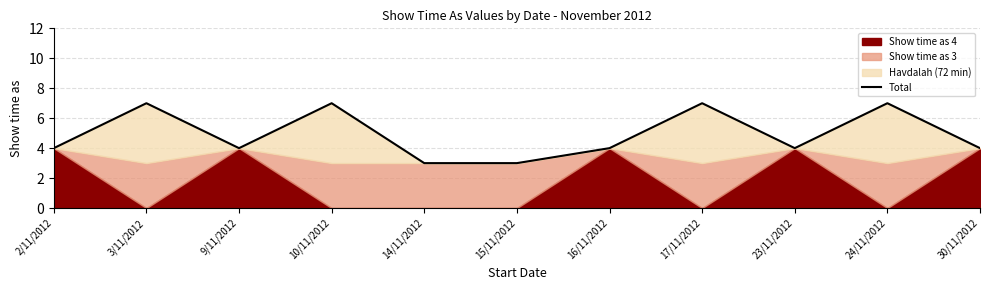

How many values exceed 4?

4